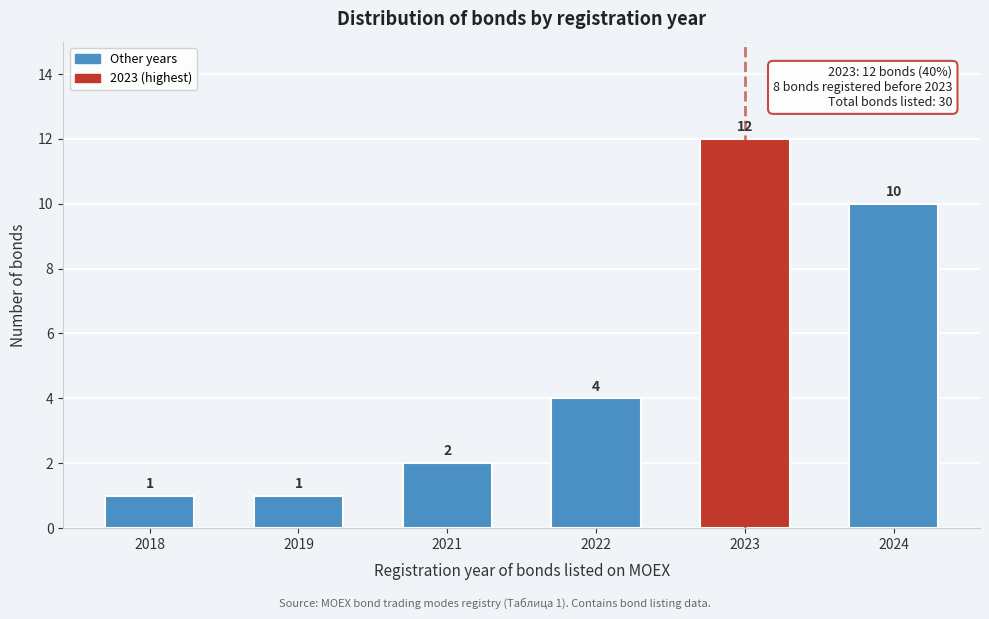

Reading left to right, transcribe all the data shown in this chart.

1	1	2	4	12	10